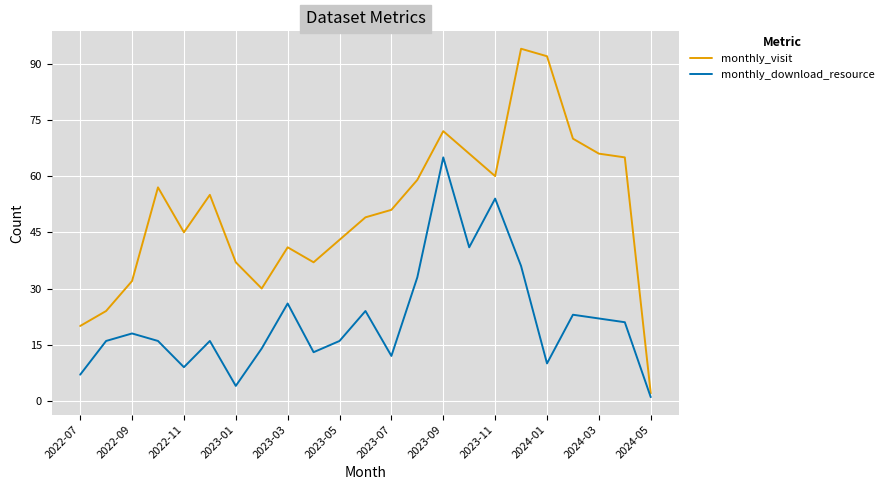

What are all the series names shown in the legend?

monthly_visit, monthly_download_resource